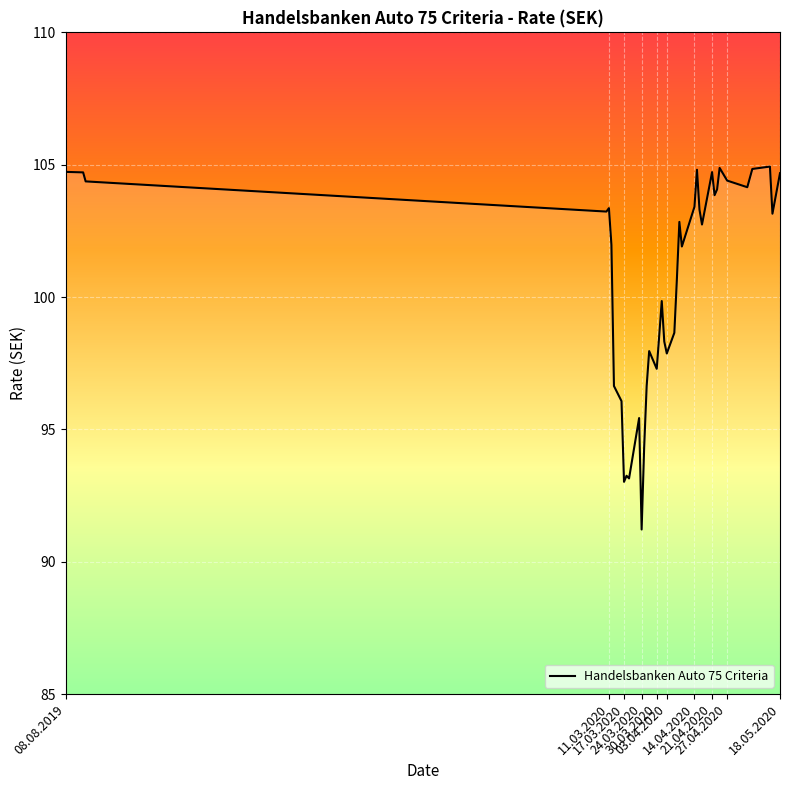

What is the maximum value shown in the chart?

104.9